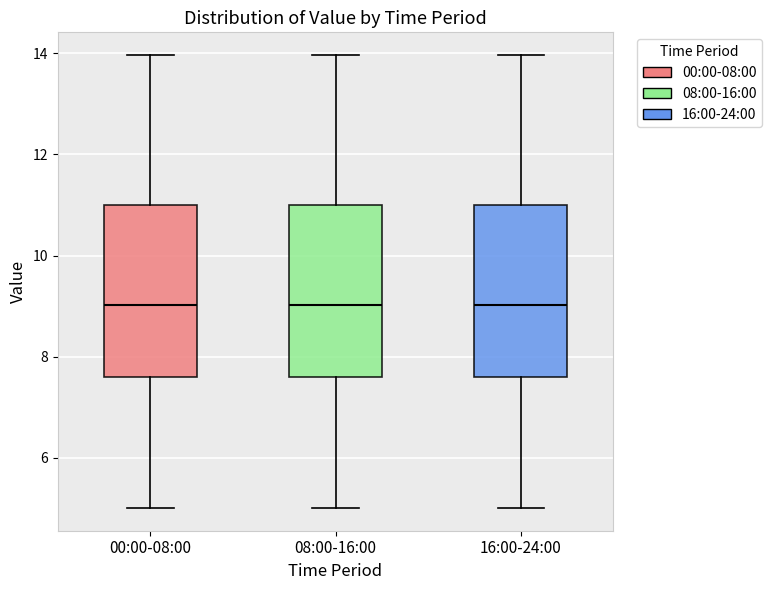

Reading left to right, transcribe this box plot: for each box, give where its median line is, the range the box spans, and where its two whiskers end, as read against the y-axis. The values are not printed on the chart, so give them approximately, as read against the axis.

00:00-08:00: median 9.0, box 7.6 to 11.0, whiskers 5.0 to 14.0
08:00-16:00: median 9.0, box 7.6 to 11.0, whiskers 5.0 to 14.0
16:00-24:00: median 9.0, box 7.6 to 11.0, whiskers 5.0 to 14.0